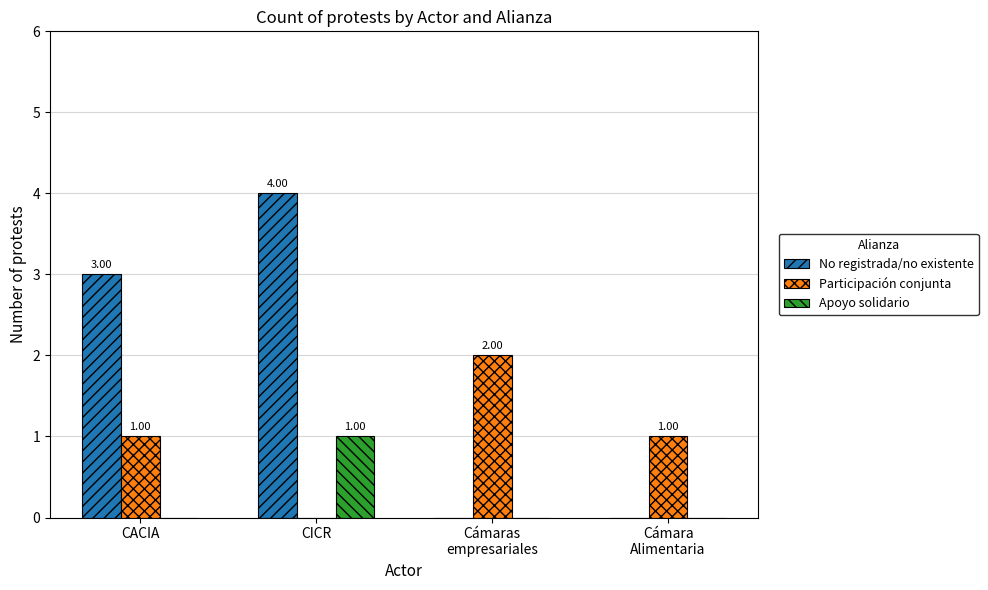

What is the sum of all No registrada/no existente values?

7